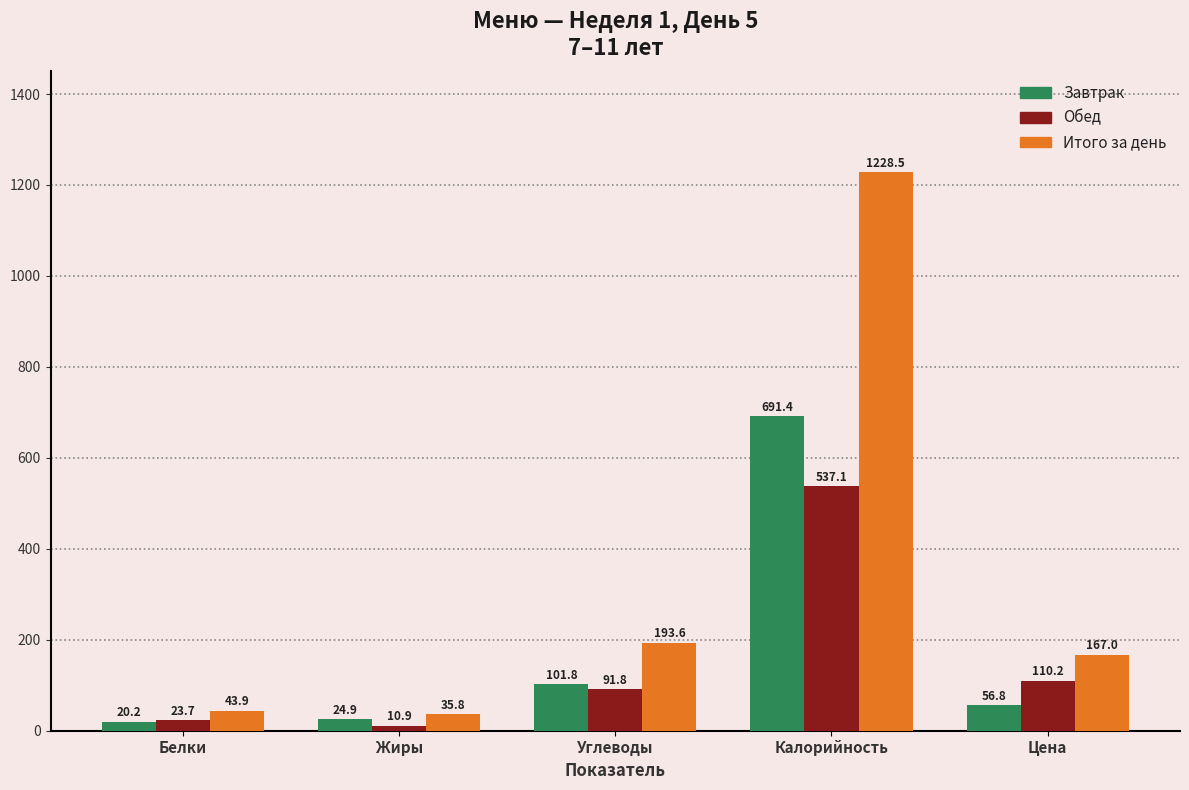

How many values in the Завтрак series are below 56?

2